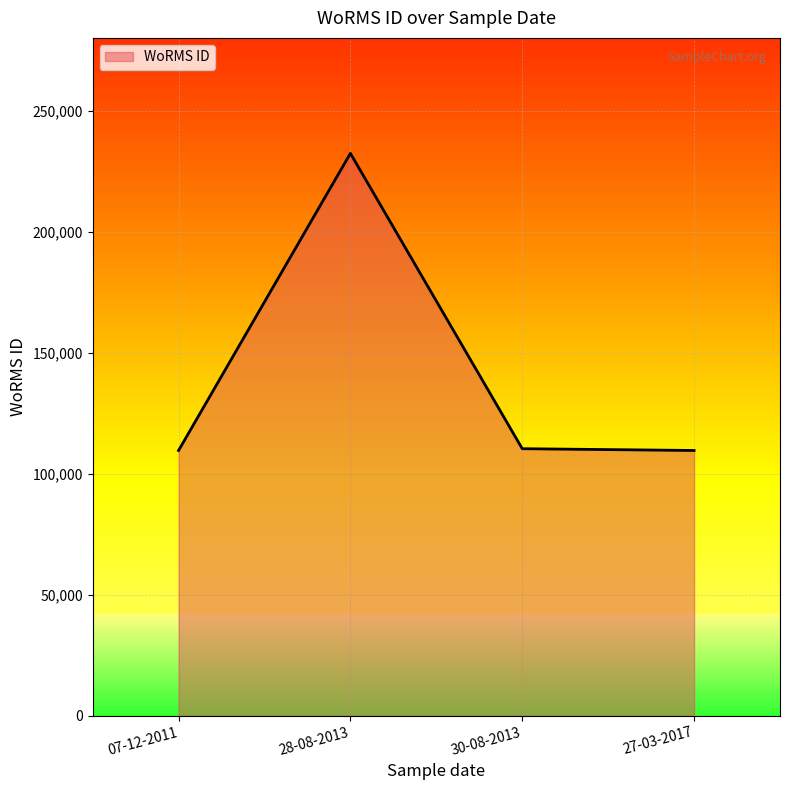

What value does the data have at 07-12-2011, to the nearest 10?

109570